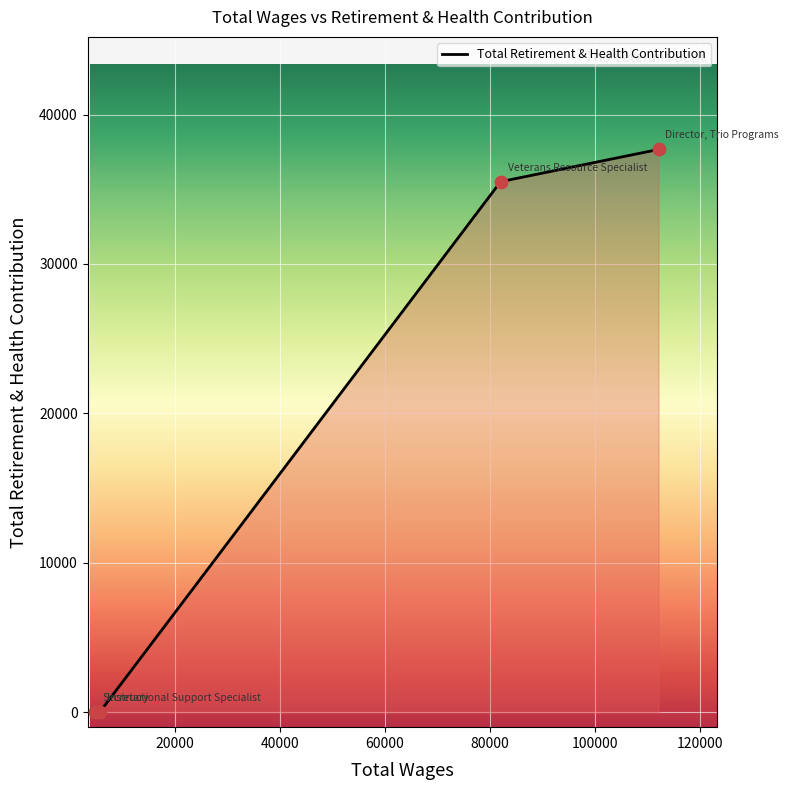

What is the greatest value displayed?

37667